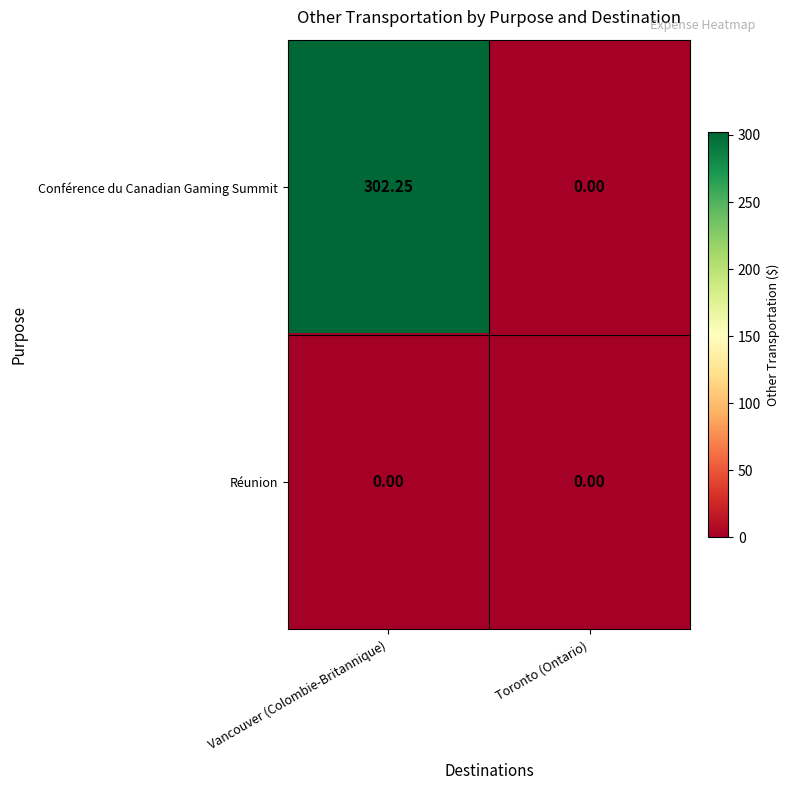

Between Vancouver (Colombie-Britannique) and Toronto (Ontario), which series saw the biggest shift?

Conférence du Canadian Gaming Summit